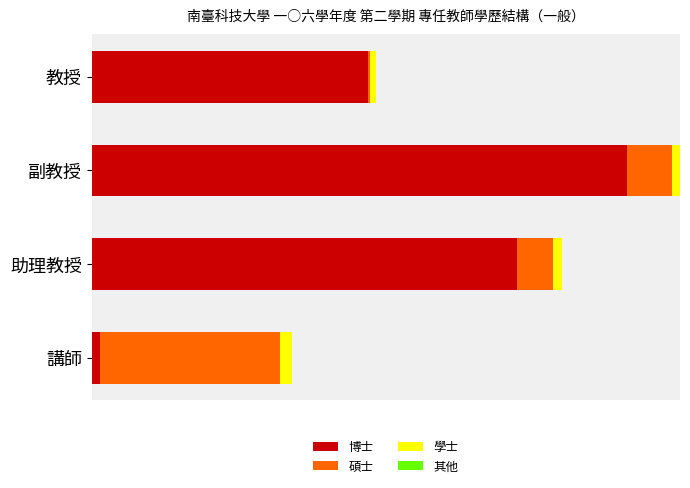

How many data points does each series have?

4